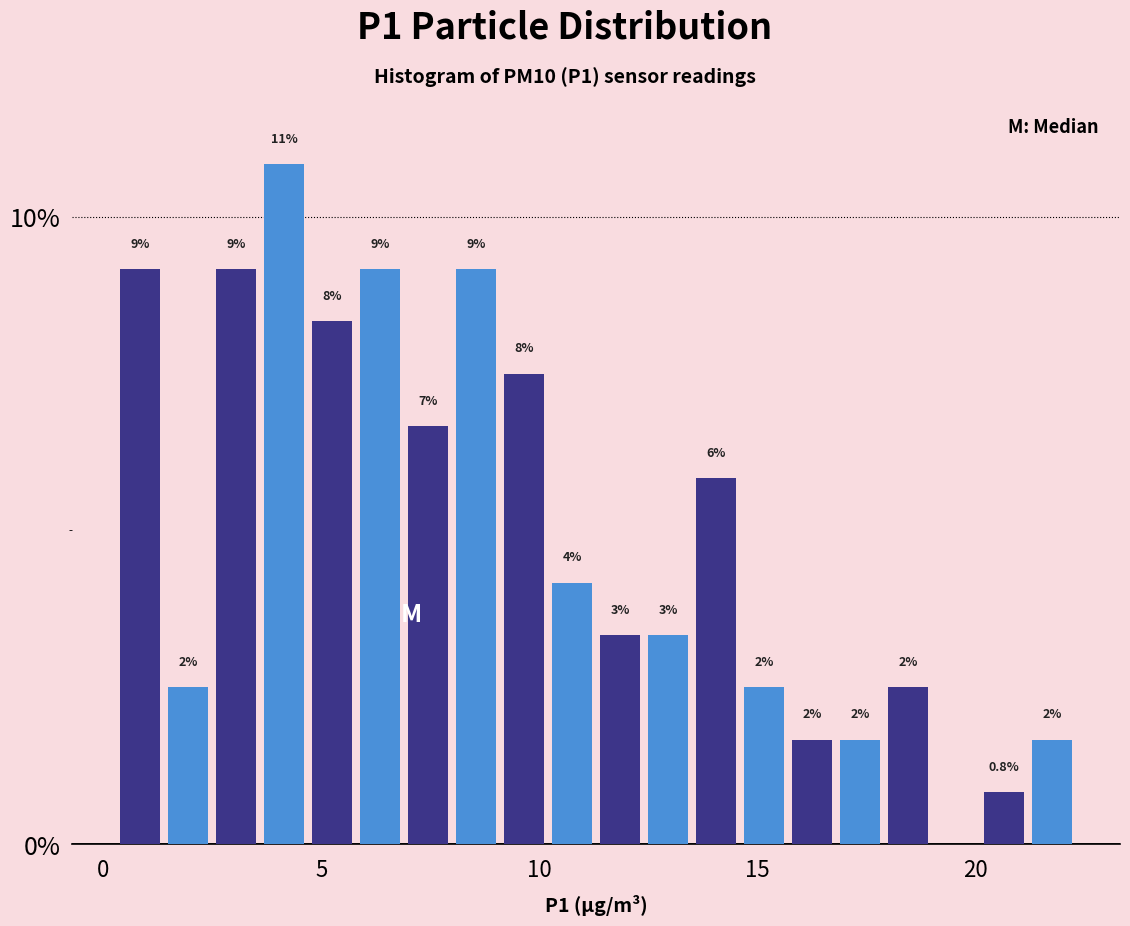

Read against the x-axis, roughly where is the centre of the tallest bar?

4.0